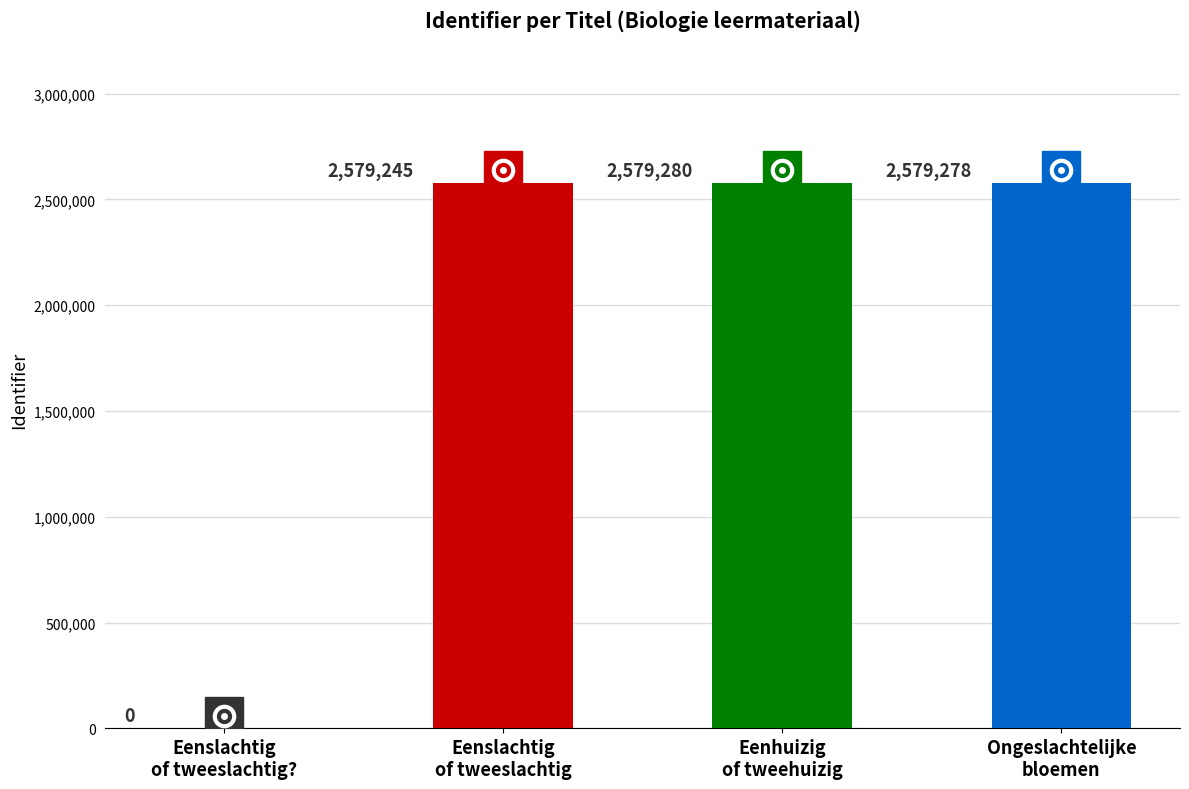

What is the sum of all values?

7737803